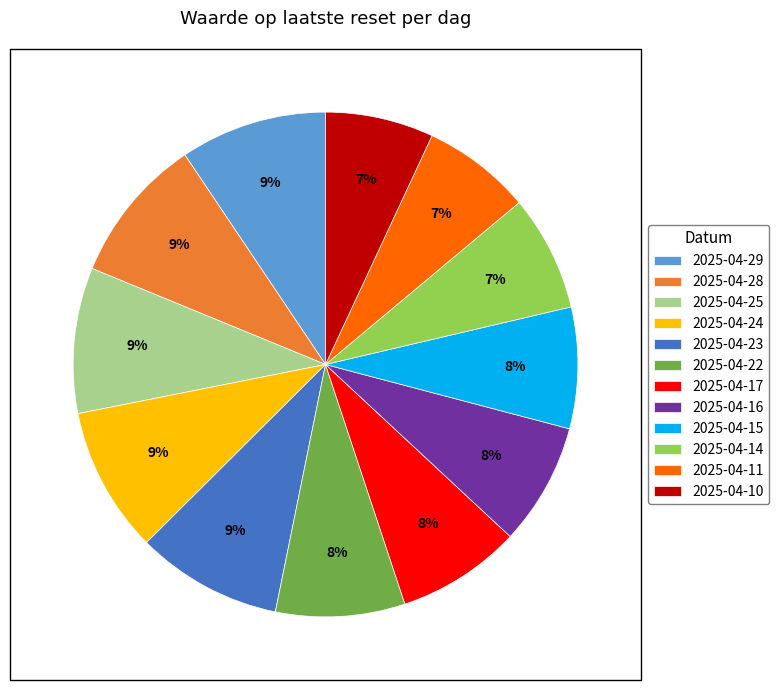

Does any single category account for the majority?

No